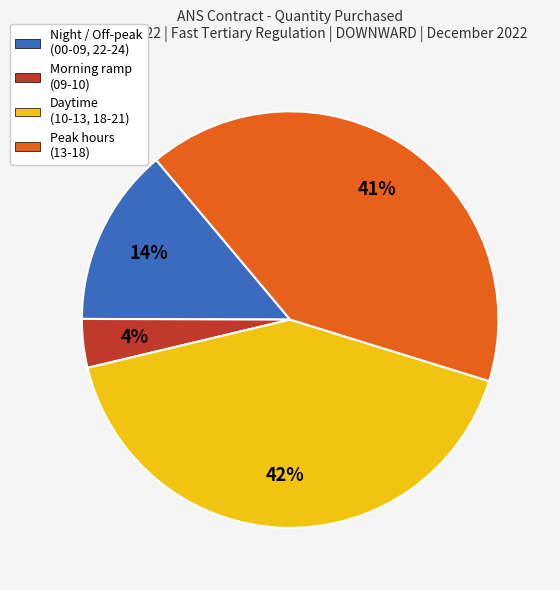

The Daytime (10-13, 18-21) slice represents 53% of the pie. True or false?

False